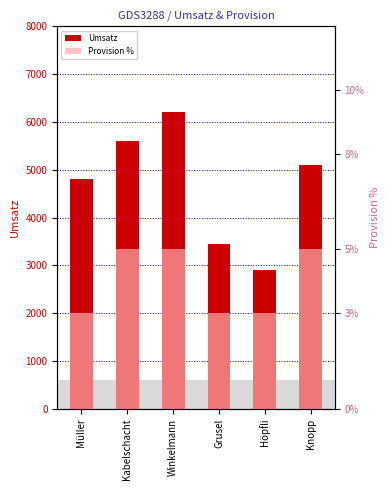

How many groups of bars are there?

6